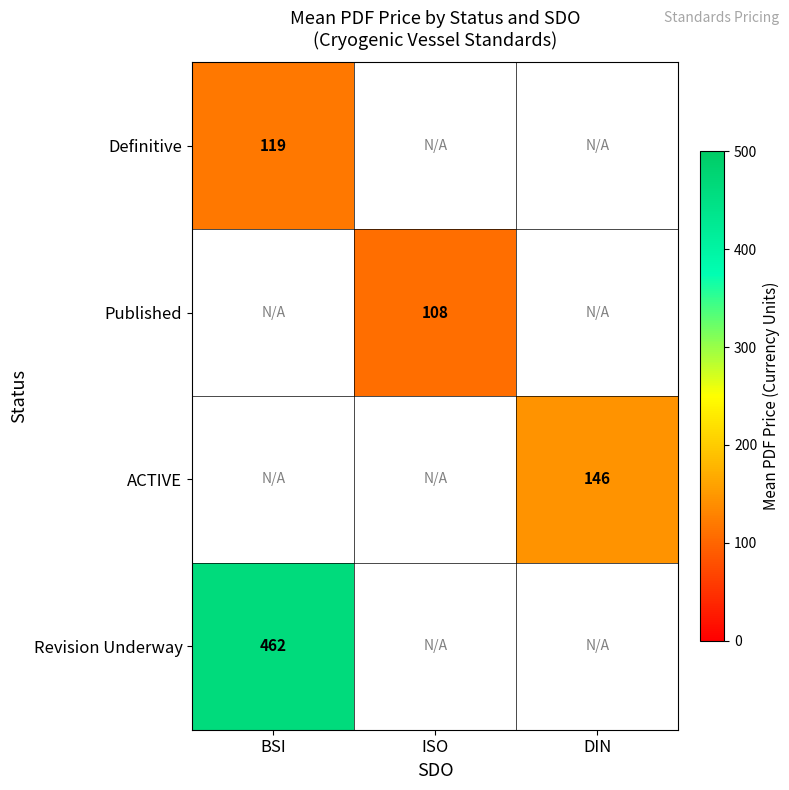

The Definitive series shows 118.9 at BSI. True or false?

True